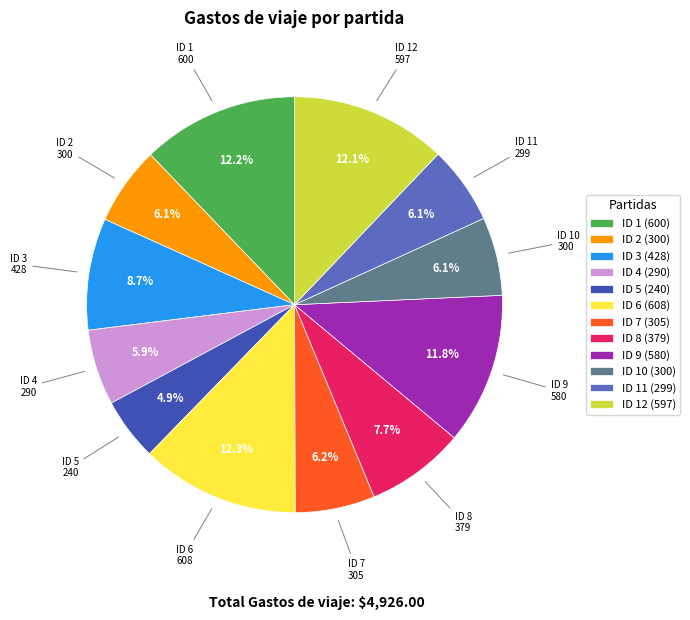

How many segments does this pie chart have?

12